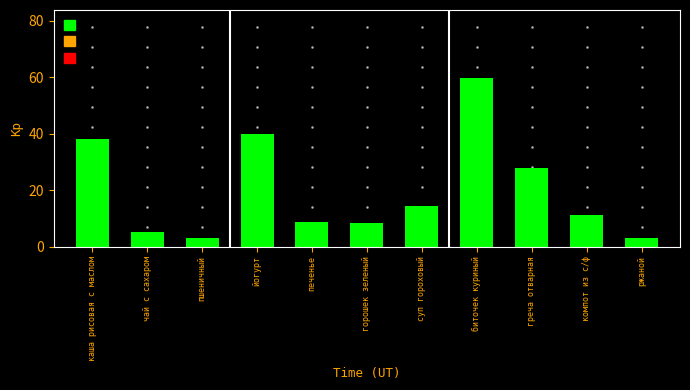

Is it true that the value at печенье is 14.6?

False